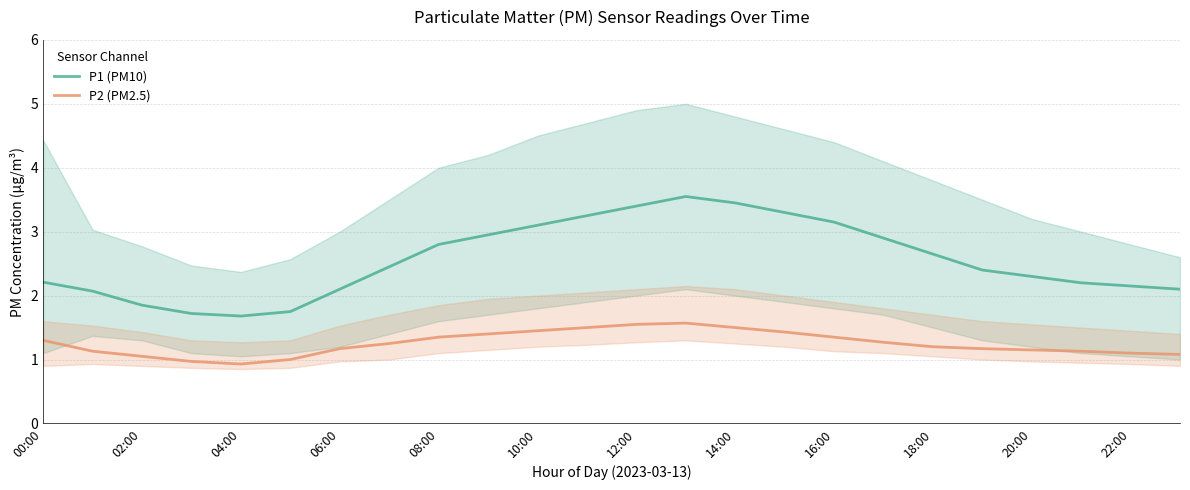

What is the spread (max minus min) of values at 21?

1.1